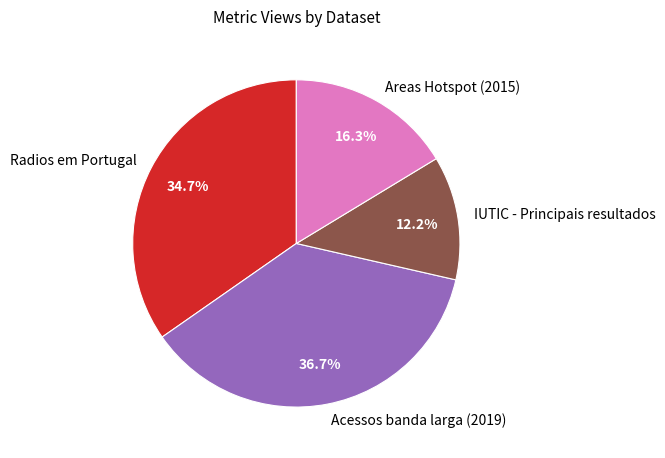

Rank the categories by value from highest to lowest.

Acessos banda larga (2019), Radios em Portugal, Areas Hotspot (2015), IUTIC - Principais resultados